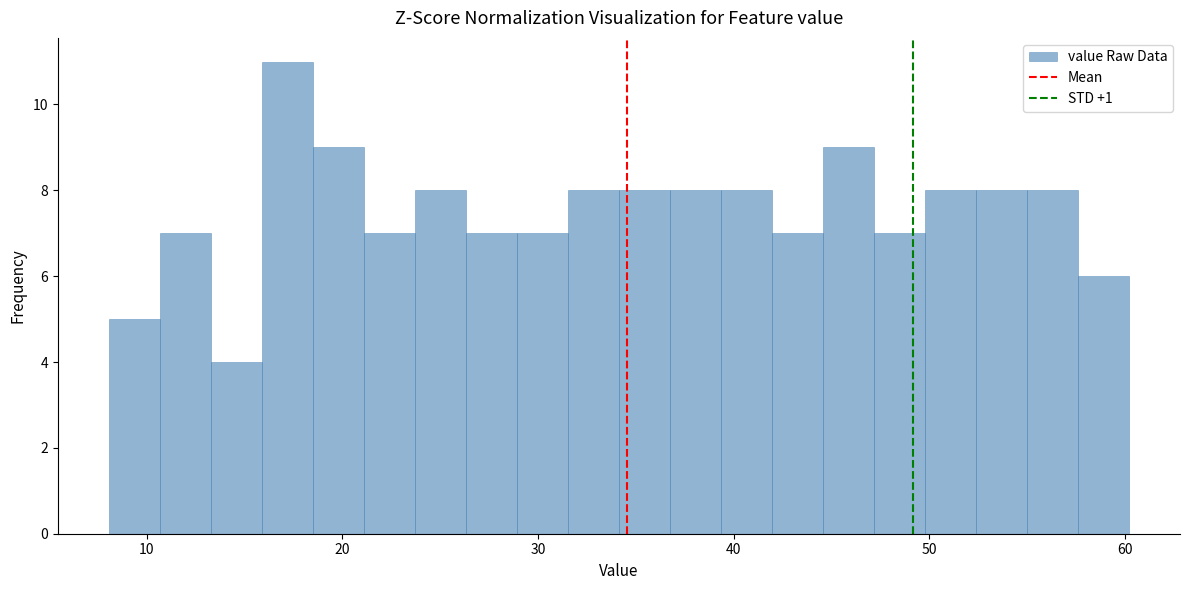

Around what value on the x-axis is the tallest bar? Give the approximate position of its centre, as read against the axis.

17